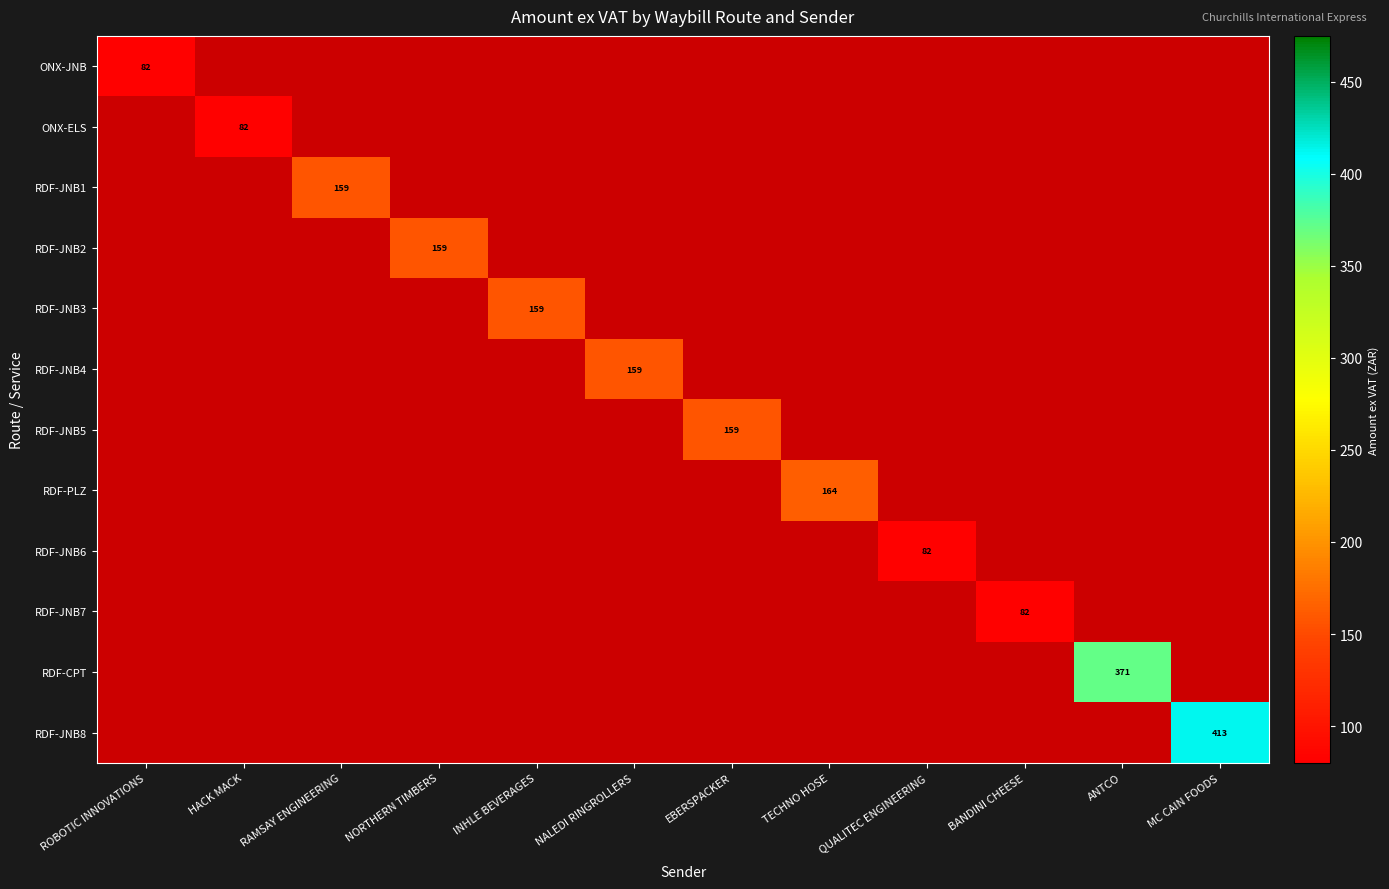

Is the value of RDF-JNB1 at NORTHERN TIMBERS greater than the value of RDF-CPT at MC CAIN FOODS?

No